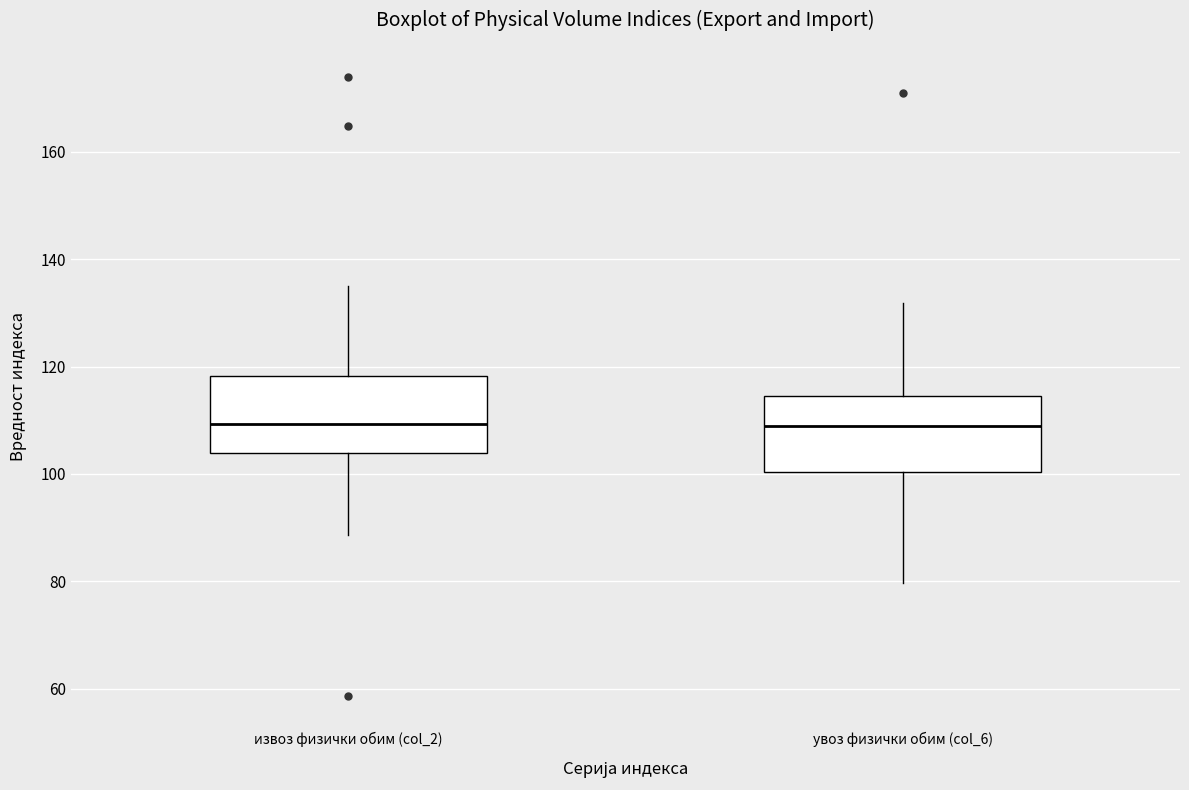

Reading left to right, read every box against the y-axis: the position of its median line, the range the box covers, and the ends of its whiskers. The values are not printed on the chart, so give them approximately, as read against the axis.

извоз физички обим (col_2): median 110, box 104 to 118, whiskers 88 to 136
увоз физички обим (col_6): median 108, box 100 to 114, whiskers 80 to 132